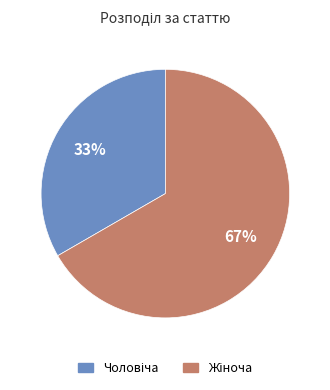

To the nearest percent, what is the average slice percentage?

50%